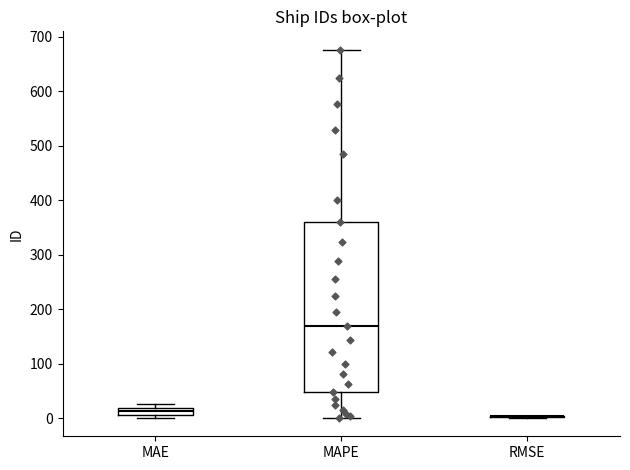

Which box is the tallest, from its lower edge to its upper edge?

MAPE